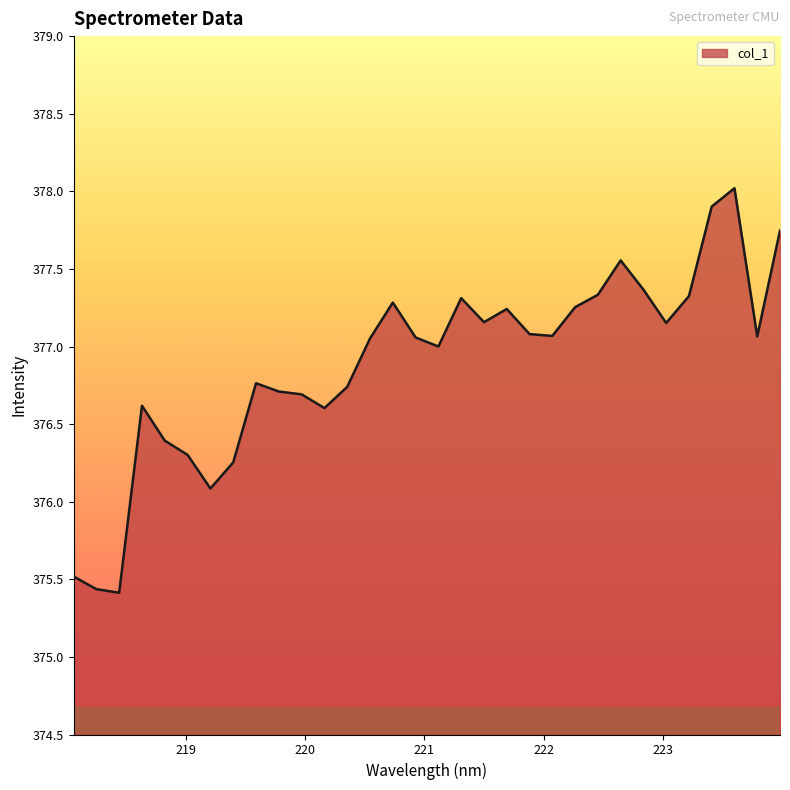

What is the difference between the maximum and minimum values?

2.6